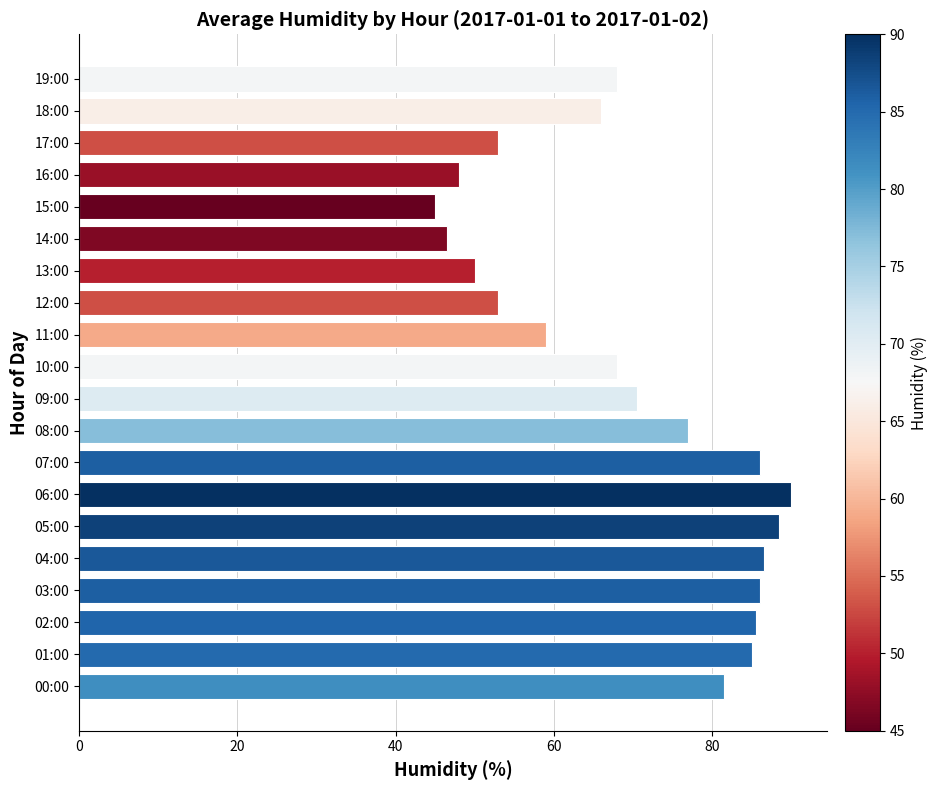

What is the minimum value shown in the chart?

45.0